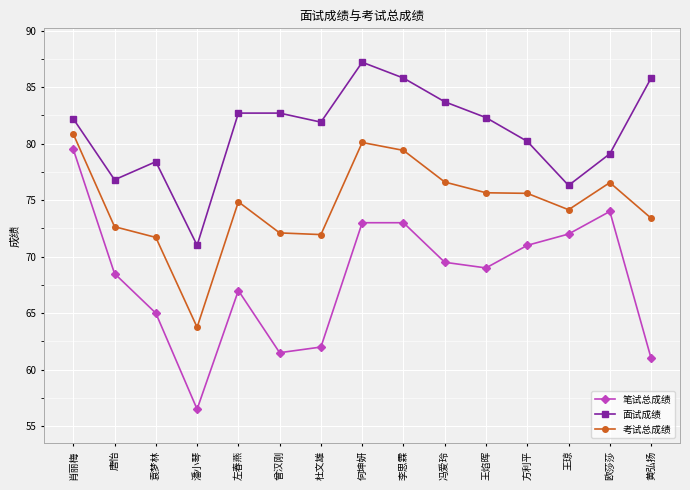

At how many categories does at least one series exceed 56?

15